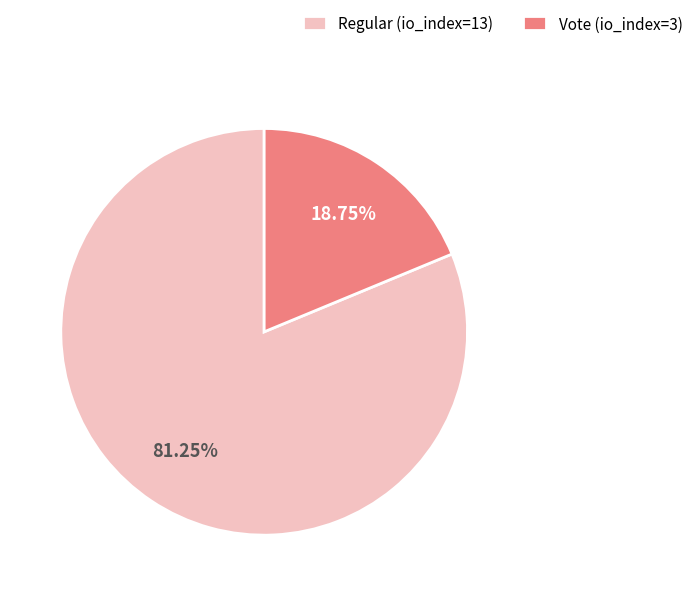

Which has a higher value, Vote (io_index=3) or Regular (io_index=13)?

Regular (io_index=13)